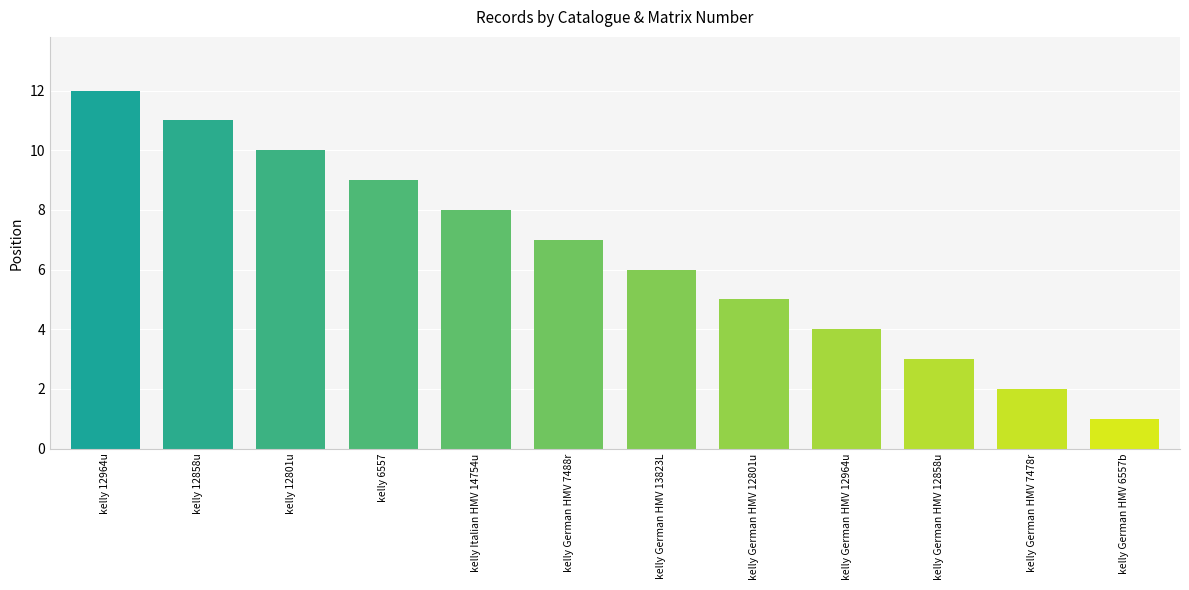

True or false: the data shows 8 at kelly Italian HMV 14754u.

True